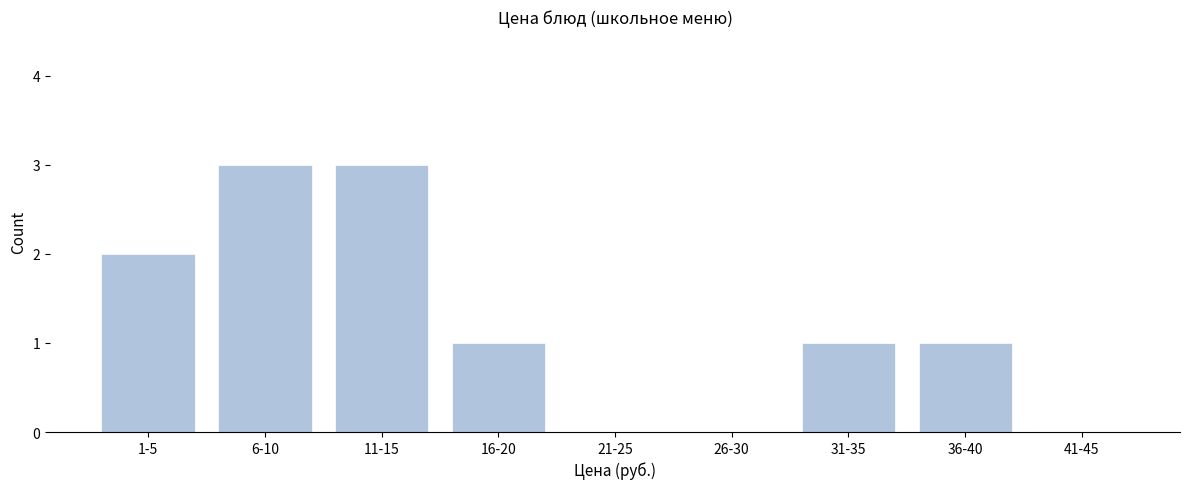

Reading left to right, extract all data points from this chart.

1-5=2	6-10=3	11-15=3	16-20=1	21-25=0	26-30=0	31-35=1	36-40=1	41-45=0